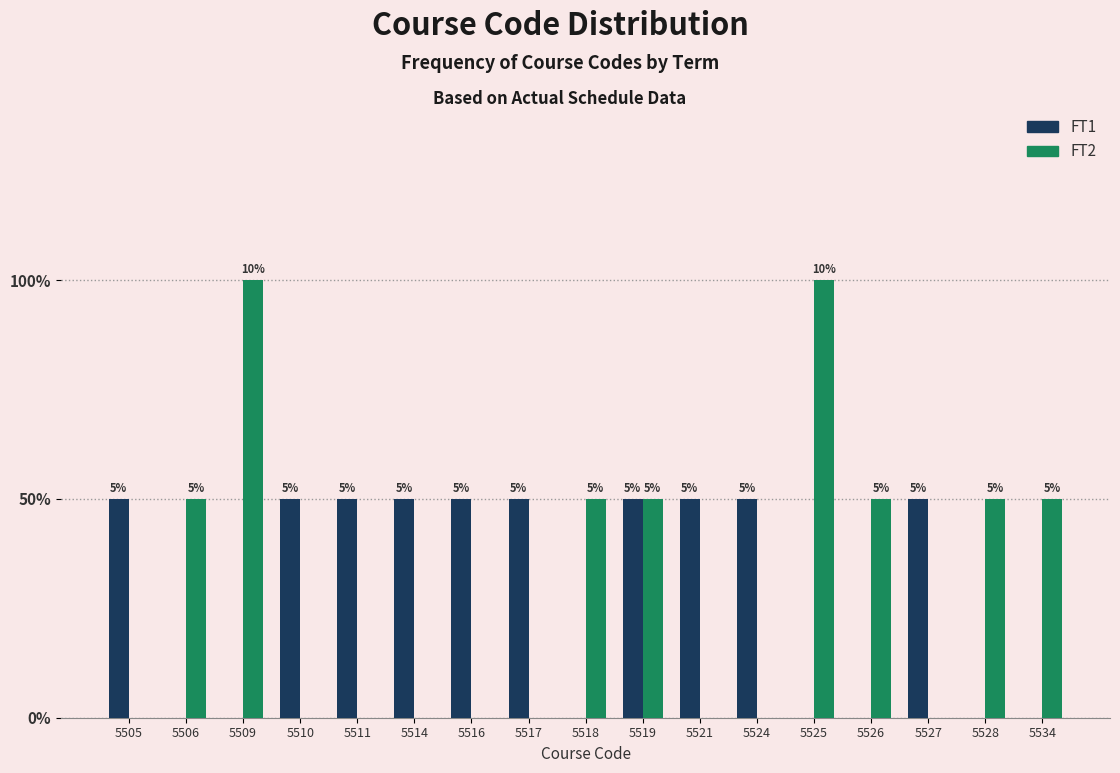

Are the bars grouped side by side (vs. stacked)?

Yes